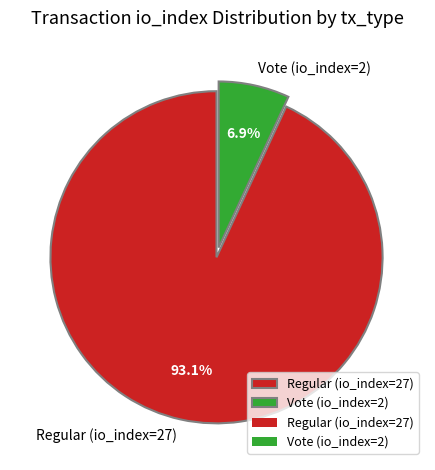

The Vote (io_index=2) slice represents 17% of the pie. True or false?

False